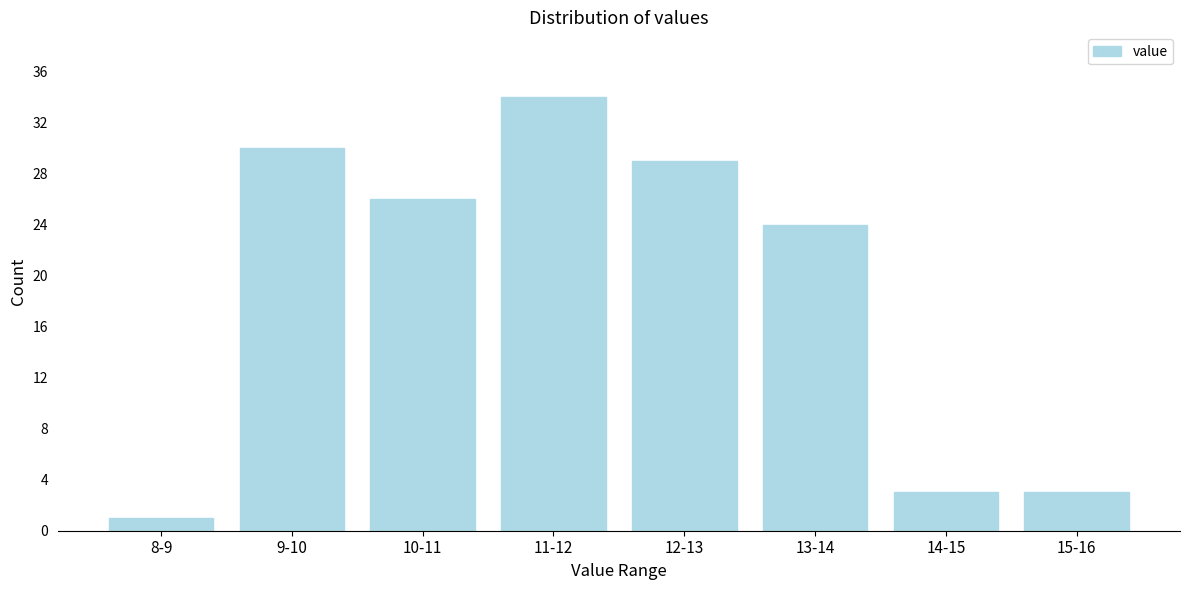

Reading right to left, transcribe all the data shown in this chart.

15-16=3	14-15=3	13-14=24	12-13=29	11-12=34	10-11=26	9-10=30	8-9=1